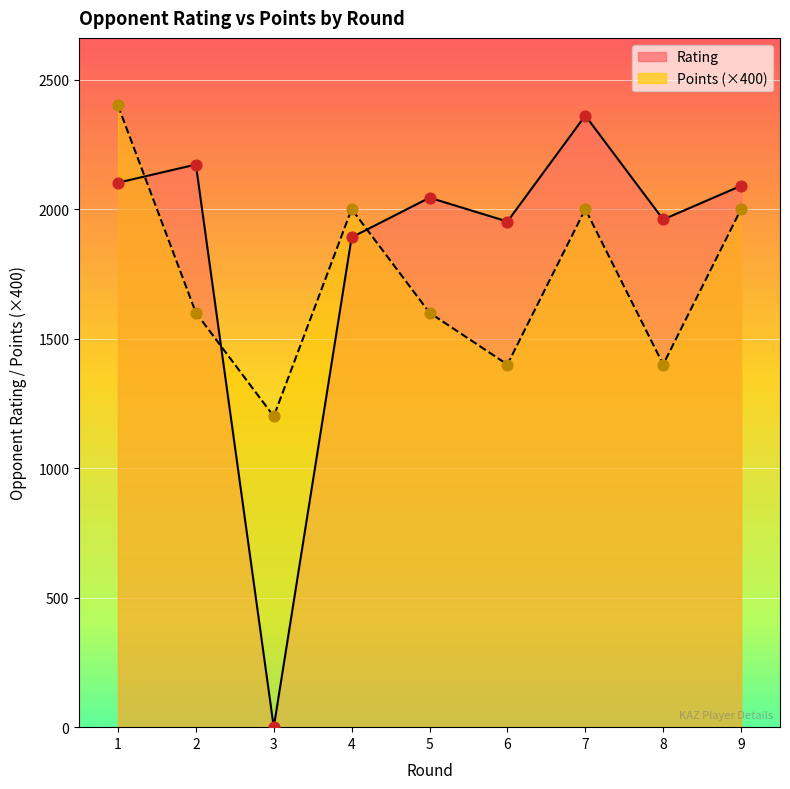

Which series contains the highest Y value?

Points